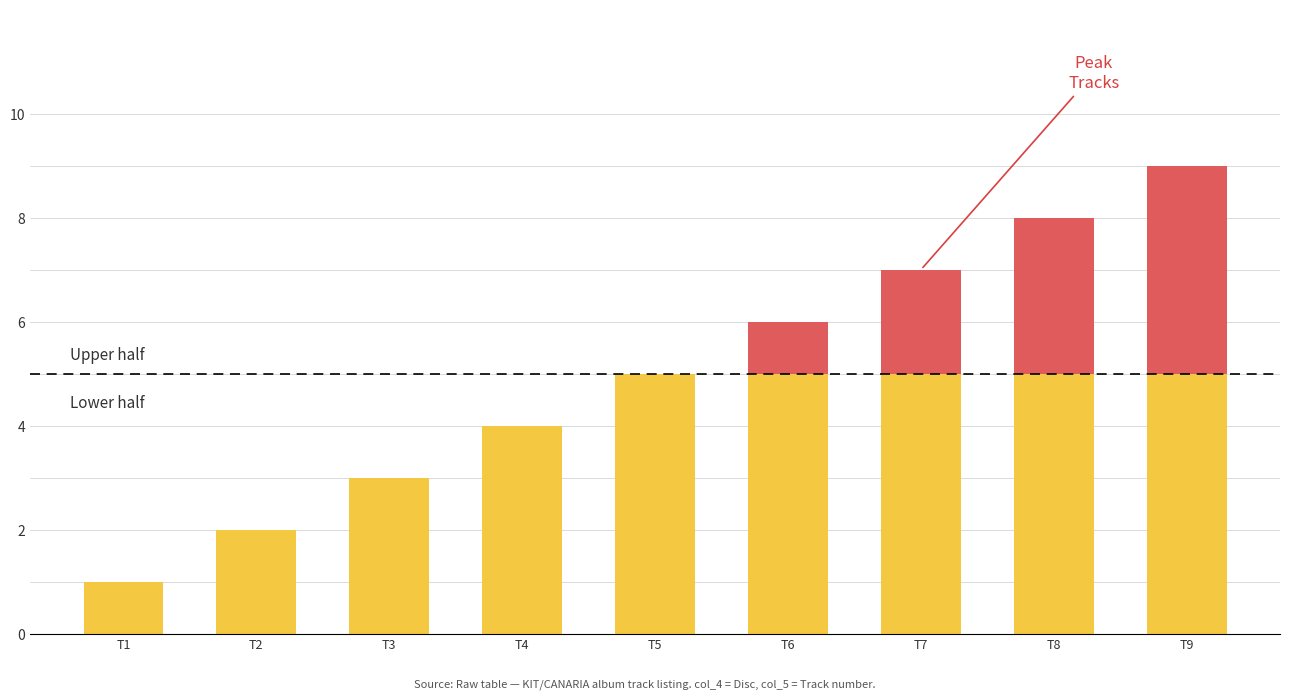

At which category is the sum across all series the highest?

T9